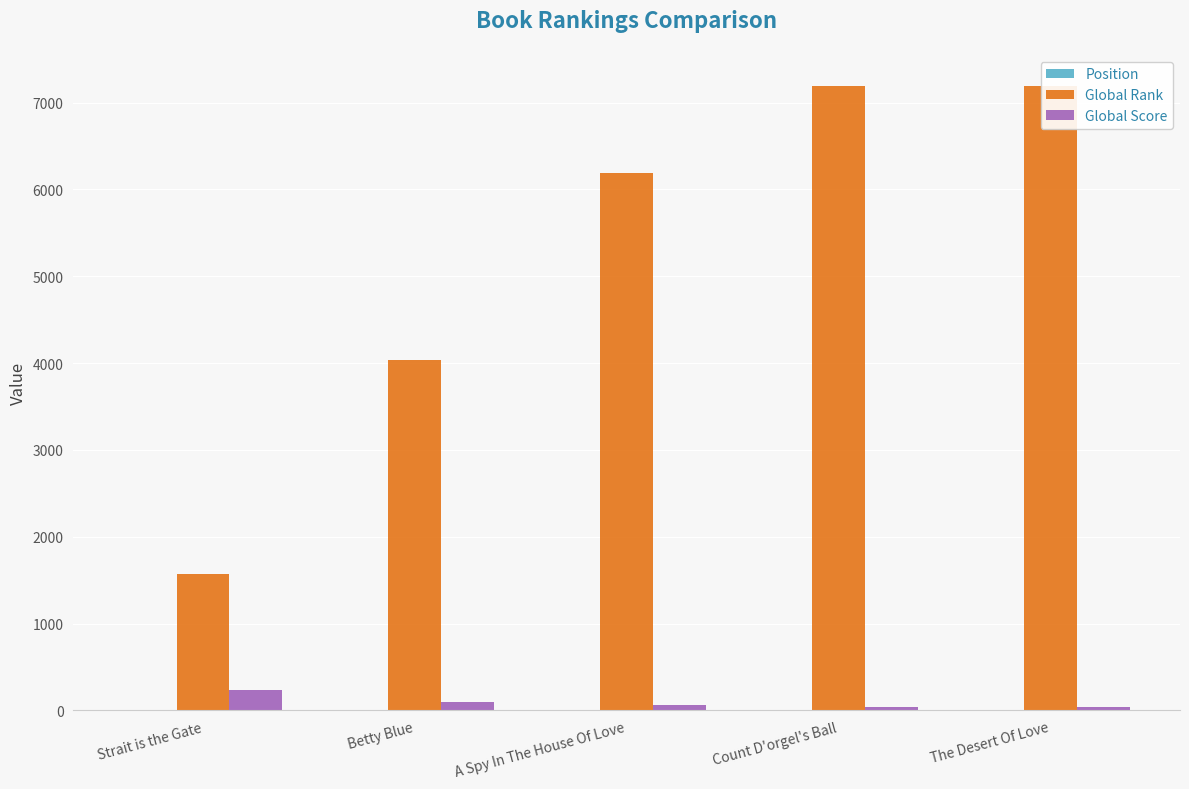

How many bars are there in total?

15